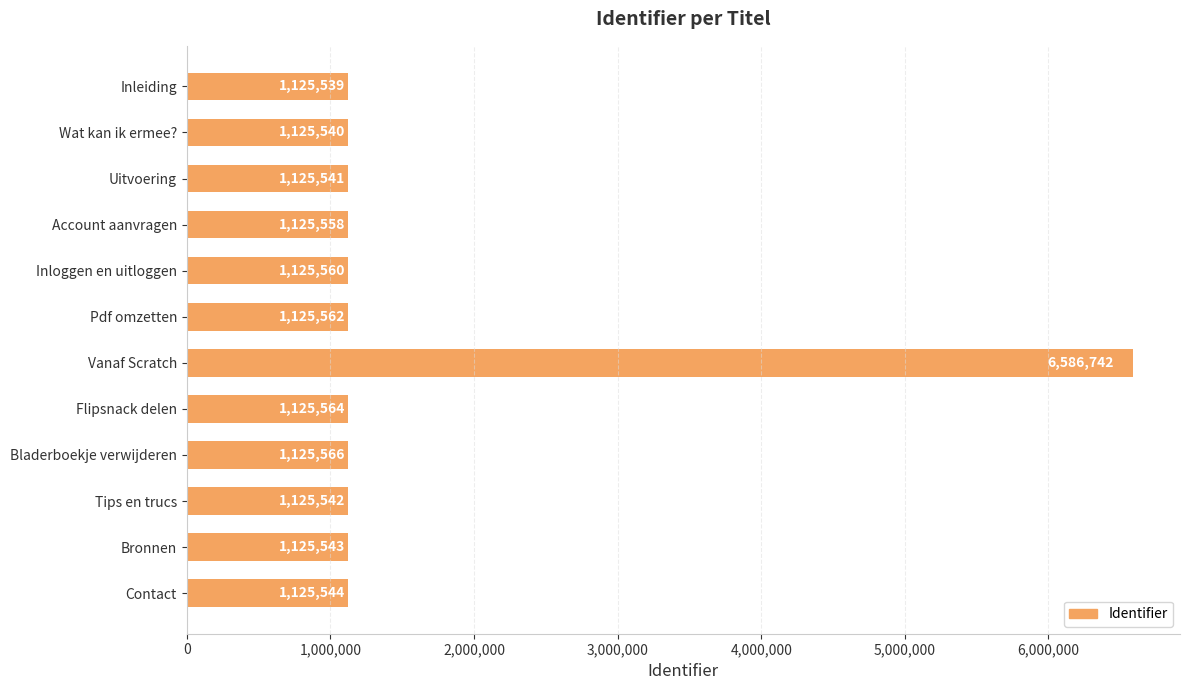

Is it true that the value at Contact is 1125544?

True